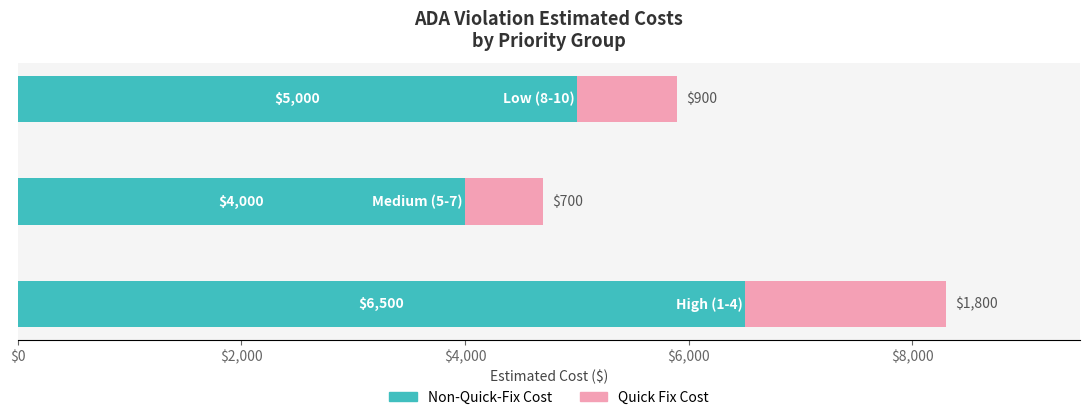

What is the minimum value for Non-Quick-Fix Cost?

4000